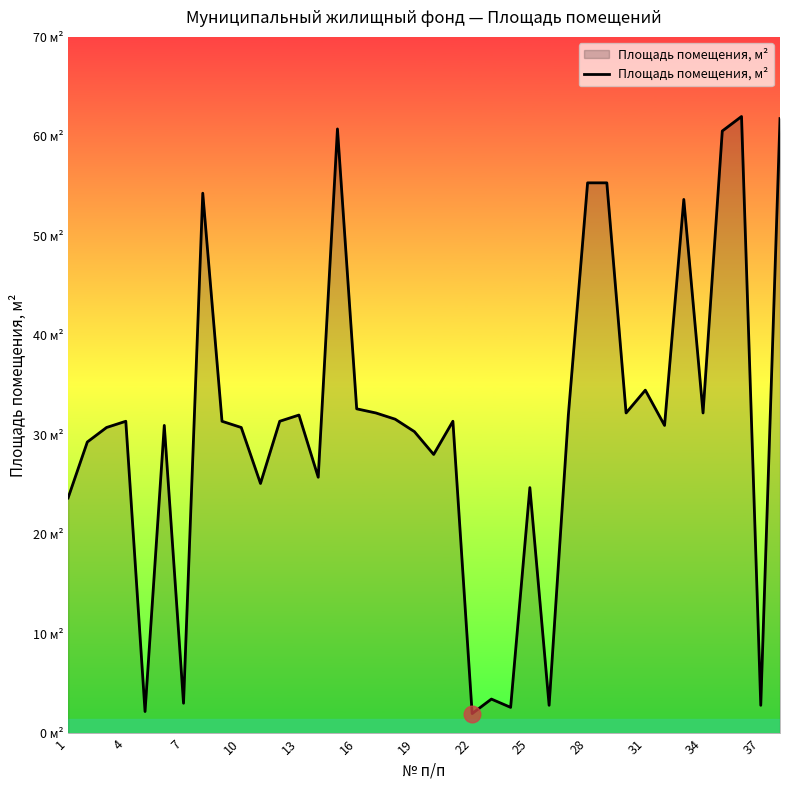

Does the chart display data point markers on the line(s)?

No